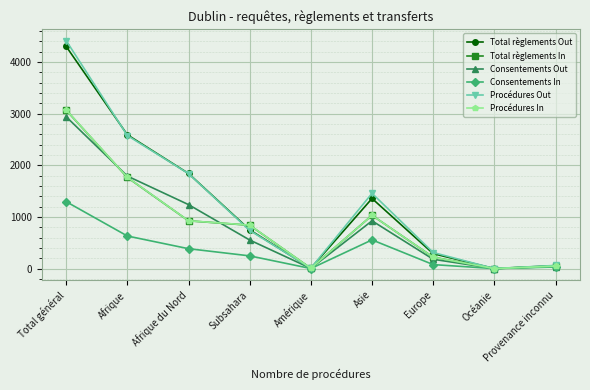

What position from the left is Afrique du Nord?

3